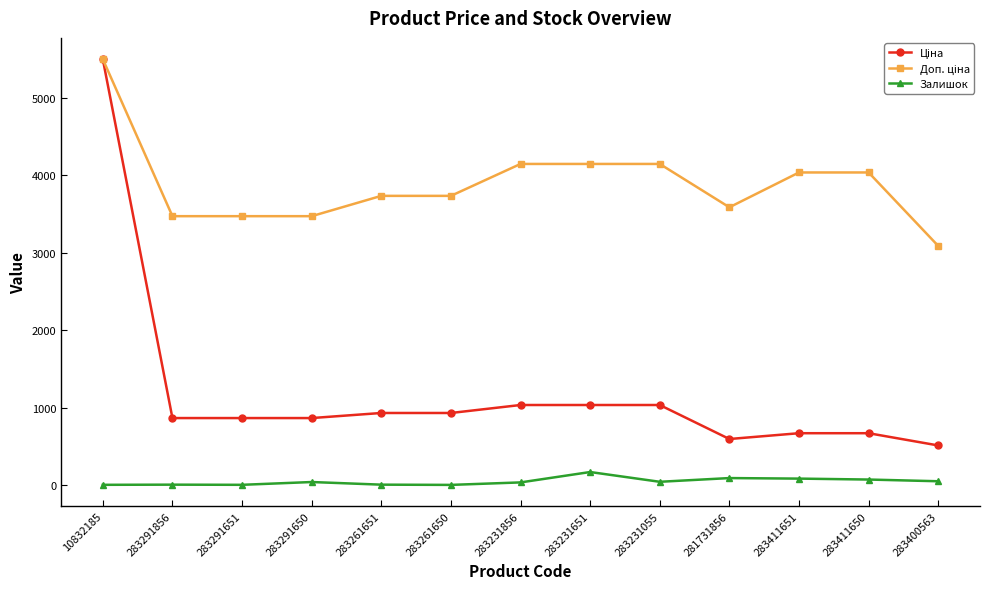

Is this an area chart (filled region under the line)?

No